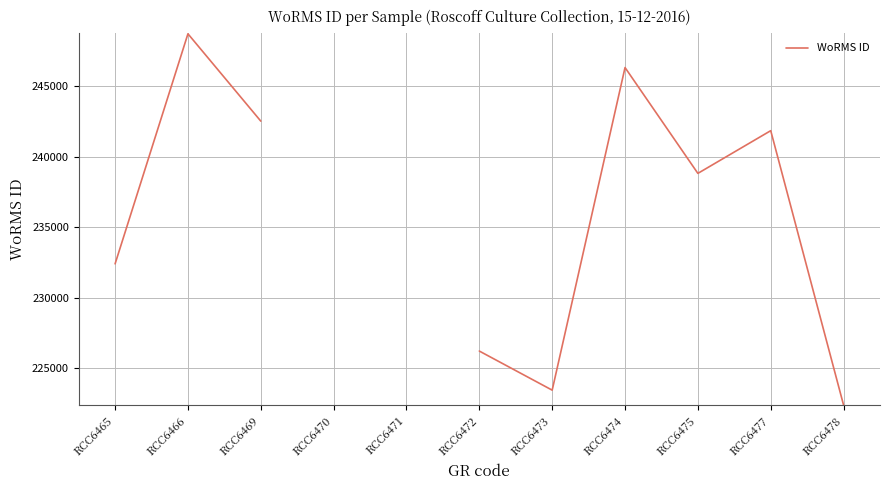

Count the number of values greater than 241846.

4